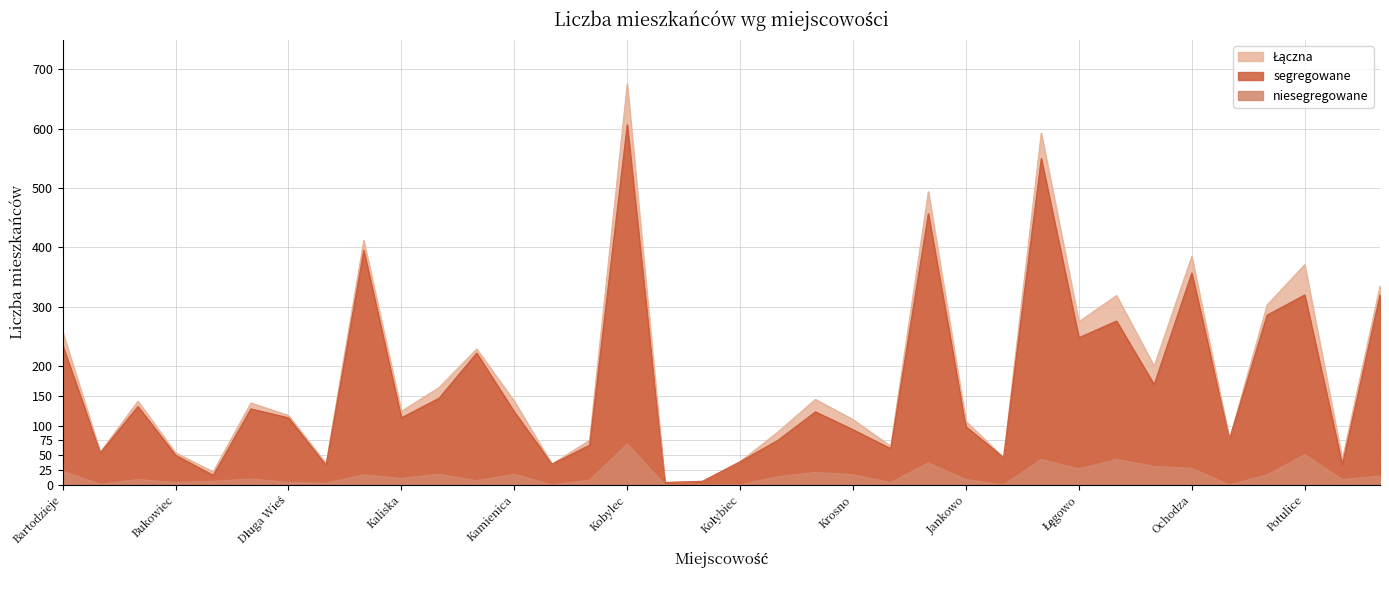

At which label does Łączna reach its peak?

Kobylec